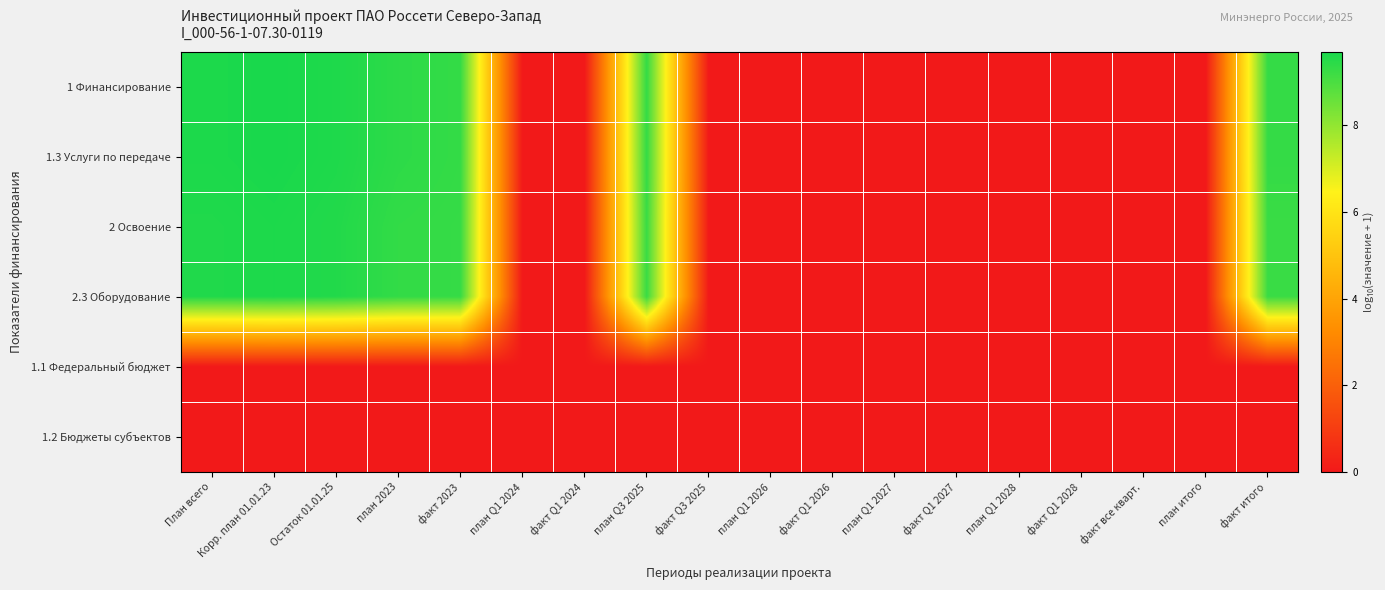

Which series has the largest total across all categories?

1 Финансирование